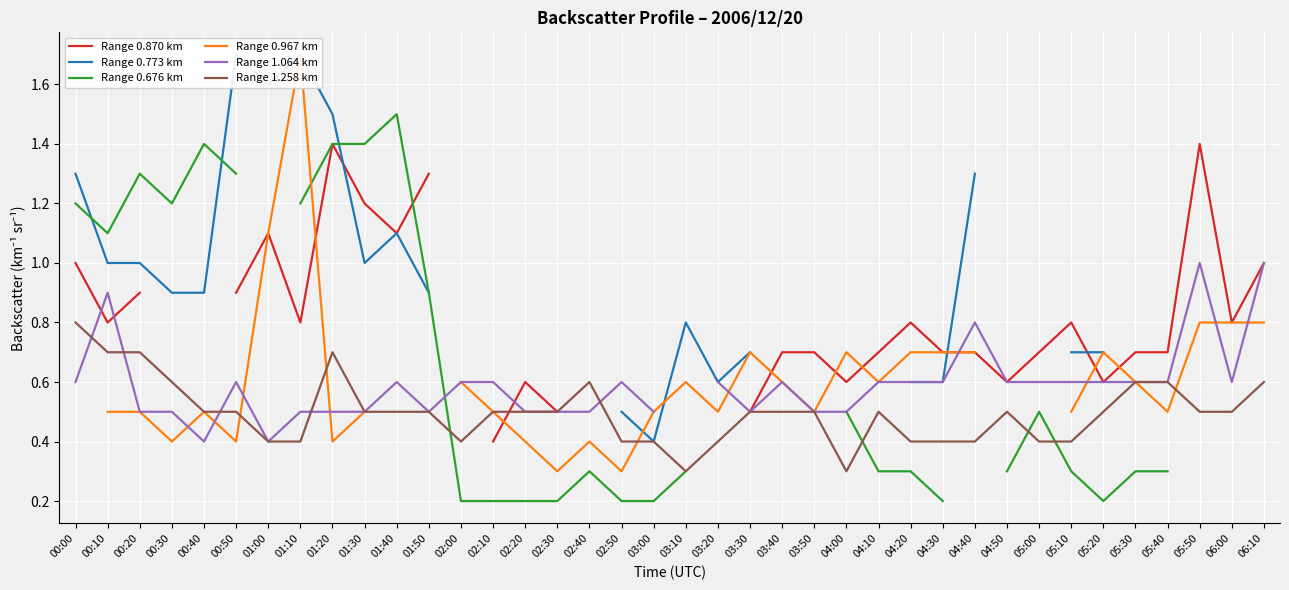

What is the difference between the highest and lowest values at 00:50?

1.3